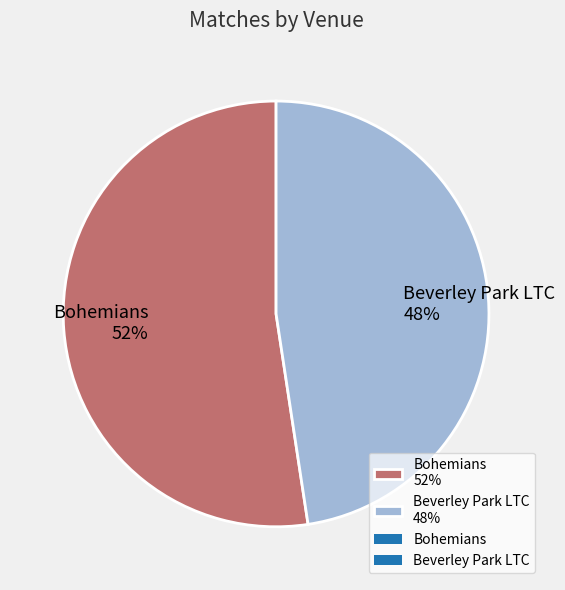

True or false: Beverley Park LTC accounts for 39% of the total.

False